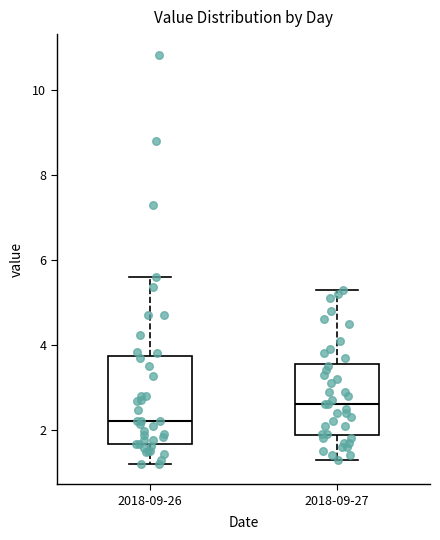

Which box's median line is the highest?

2018-09-27